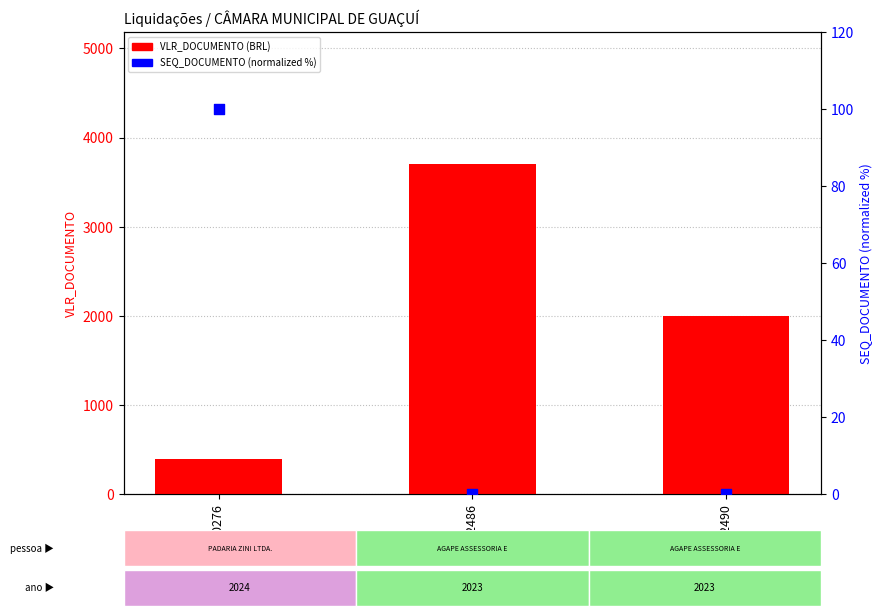

What is the total value across all series at 4282486?

3700.0